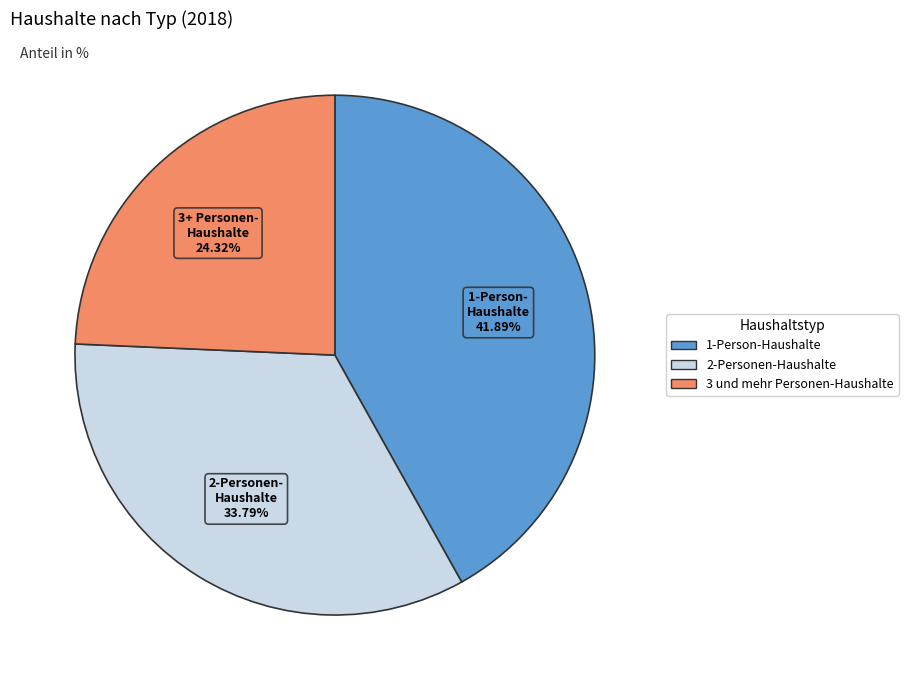

Rank the categories by value from lowest to highest.

3 und mehr Personen-Haushalte, 2-Personen-Haushalte, 1-Person-Haushalte